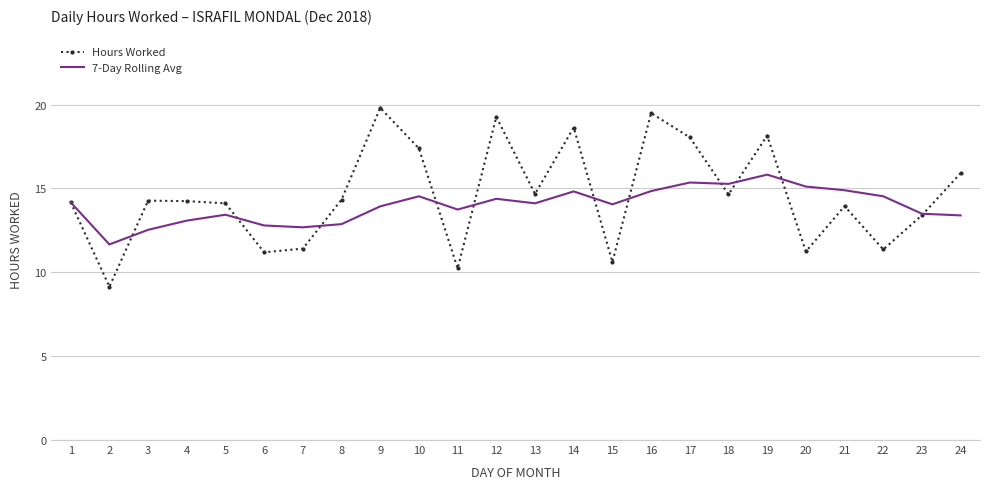

Which label corresponds to the smallest value in the chart?

2